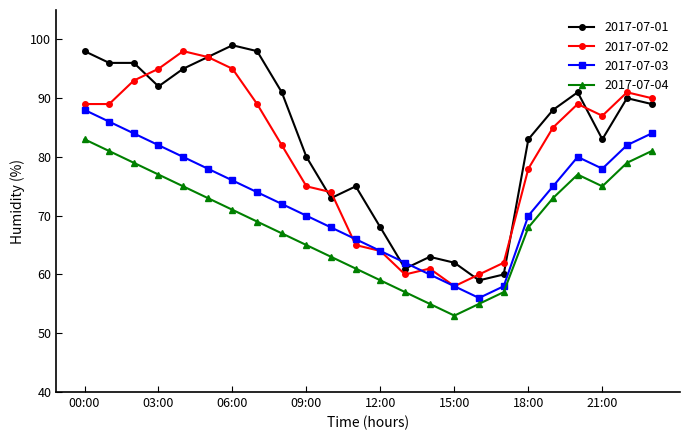

List the series in order of their overall mean, lowest first.

2017-07-04, 2017-07-03, 2017-07-02, 2017-07-01